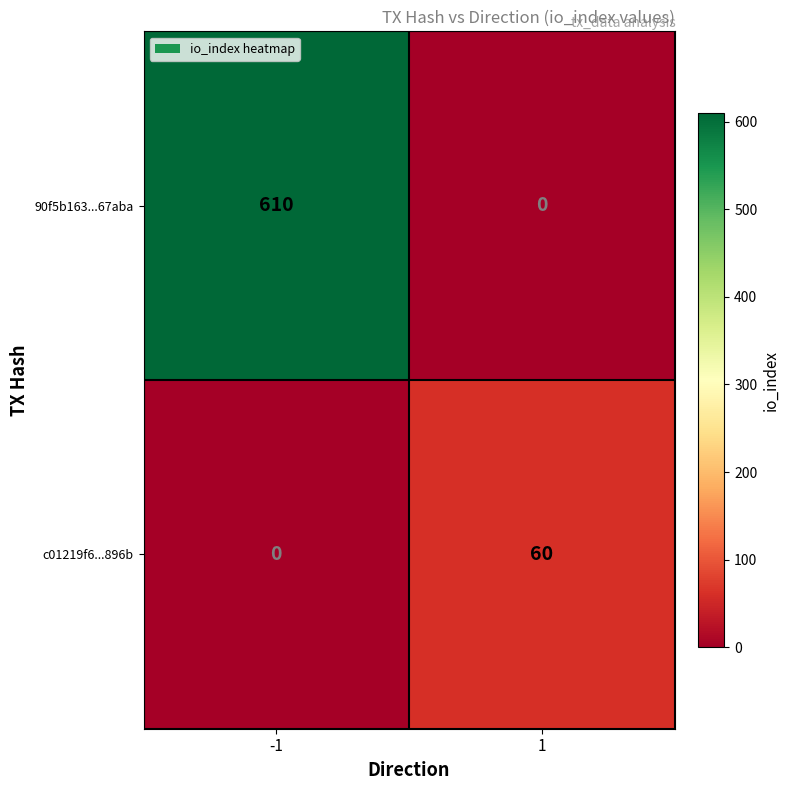

What is the difference between the maximum and minimum values in the c01219f6...896b series?

60